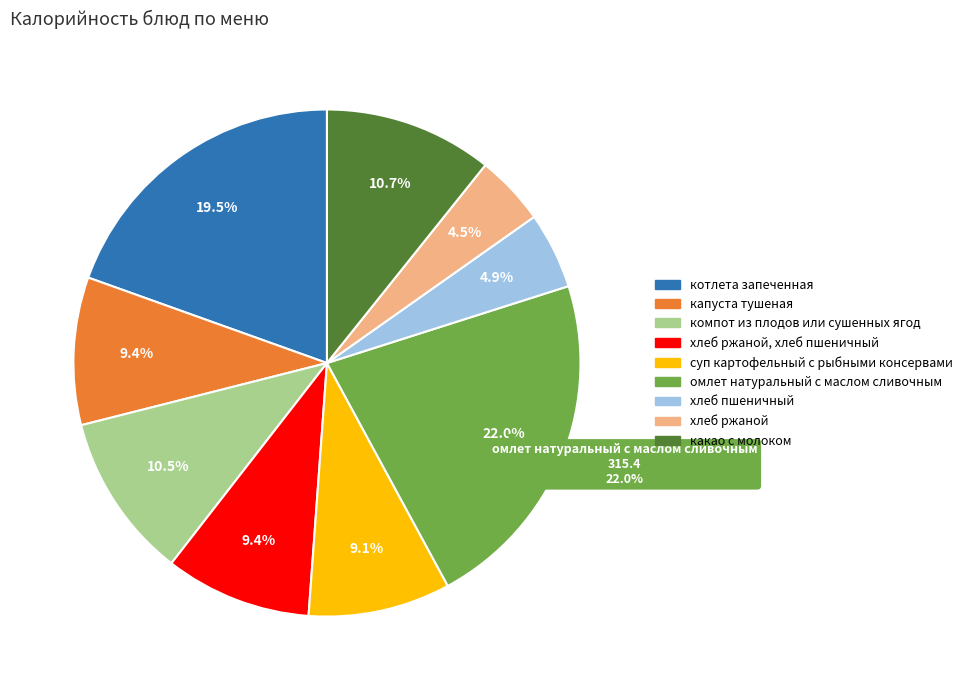

What is the smallest slice in the pie chart?

хлеб ржаной